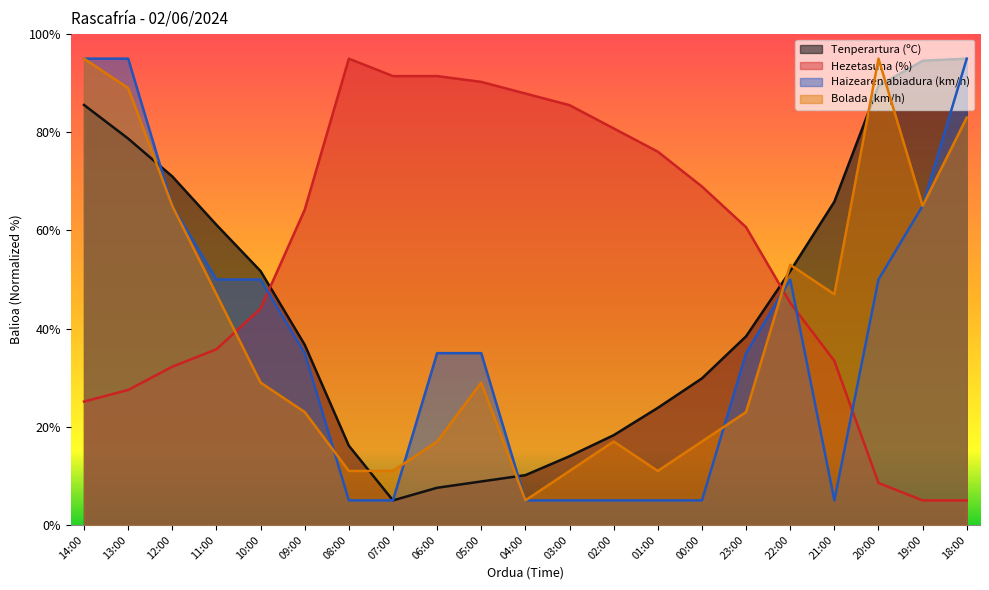

How many values in the Tenperartura (ºC) series are below 38?

10